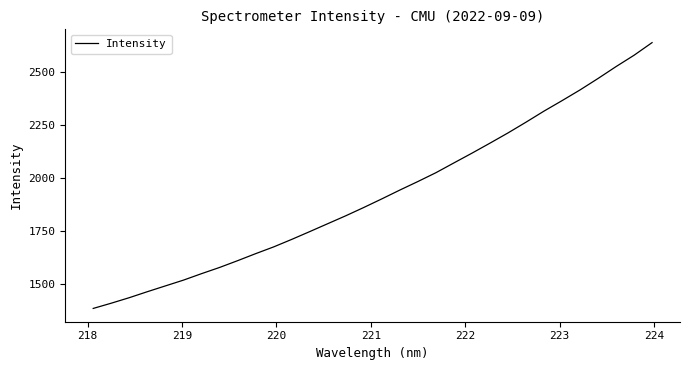

How many lines are shown in the chart?

1